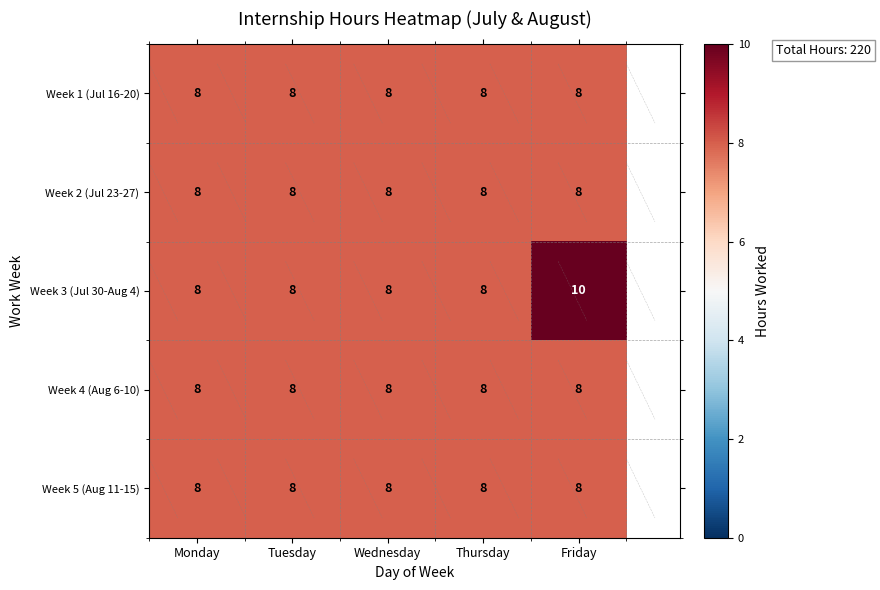

What is the minimum value for Week 1 (Jul 16-20)?

8